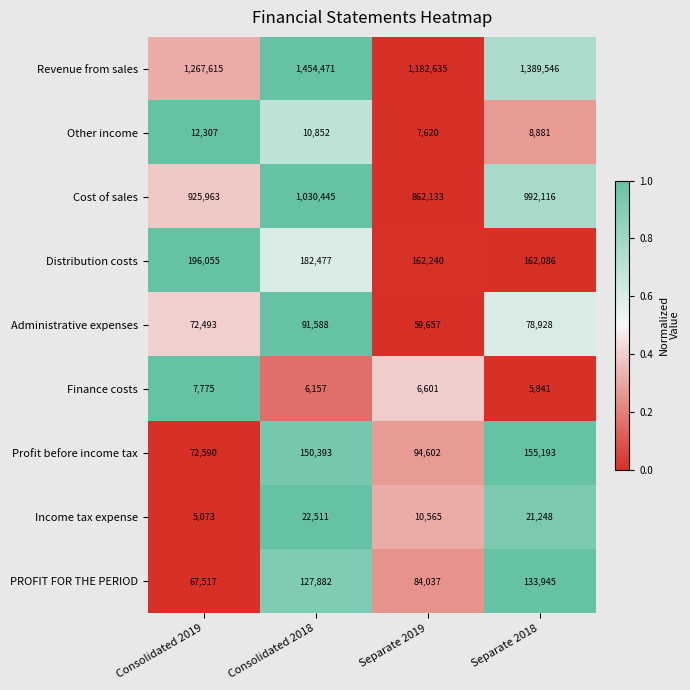

Which category has the highest value across all series?

Consolidated 2018